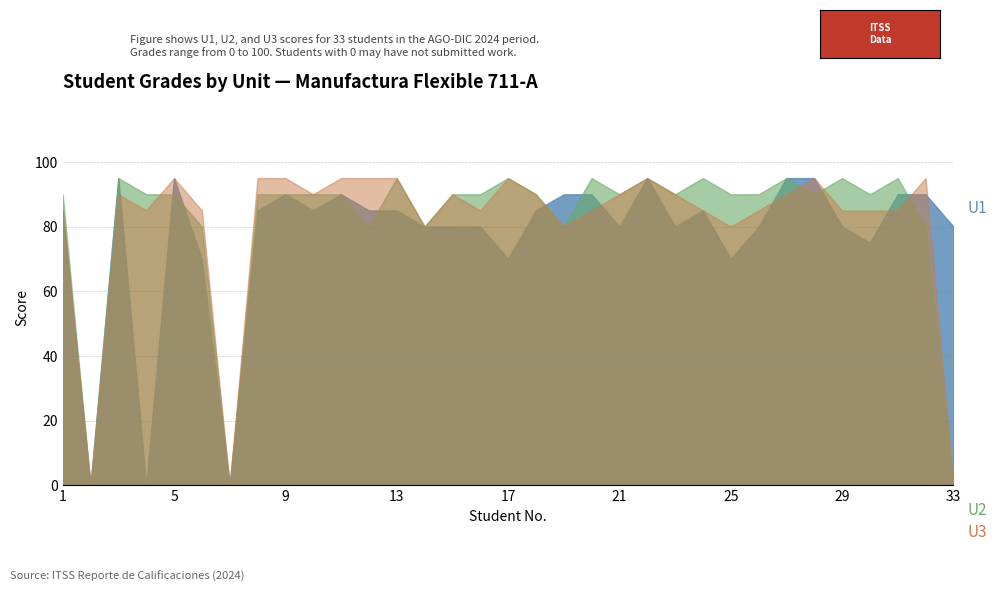

After their last crossing, which series has the higher values: U3 or U1?

U1